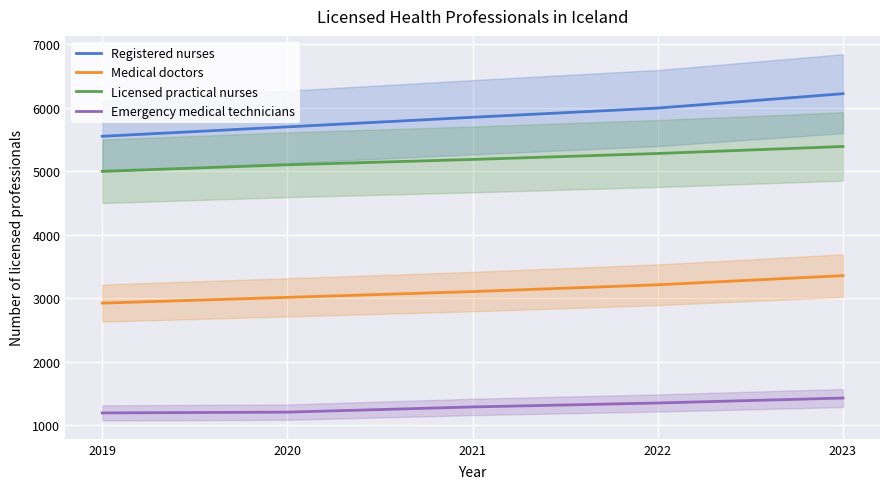

Reading right to left, list all the values displayed in this chart.

Registered nurses: 6218	5992	5847	5696	5548
Medical doctors: 3354	3210	3103	3012	2922
Licensed practical nurses: 5387	5277	5183	5099	4996
Emergency medical technicians: 1427	1349	1287	1205	1193